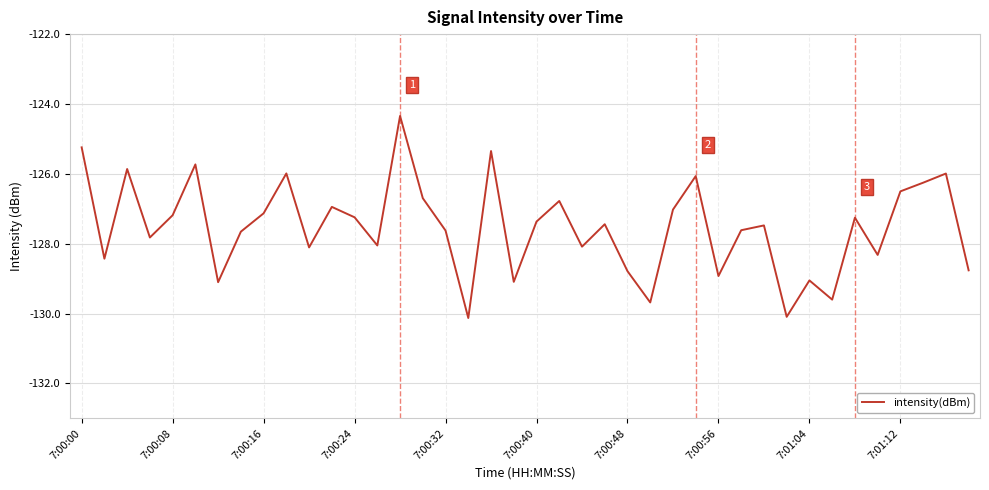

What is the maximum value shown in the chart?

-124.3